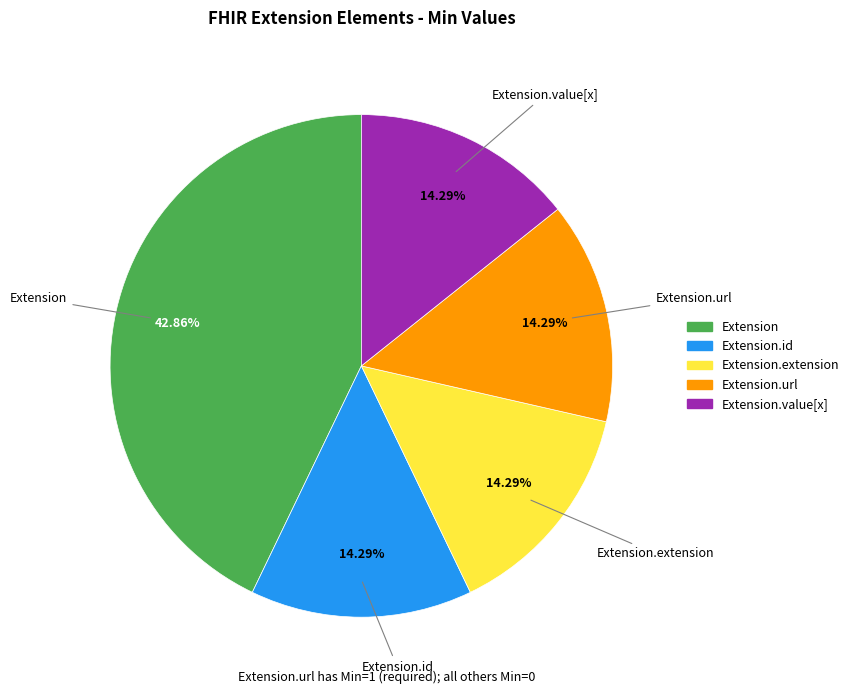

Which has a higher value, Extension or Extension.extension?

Extension